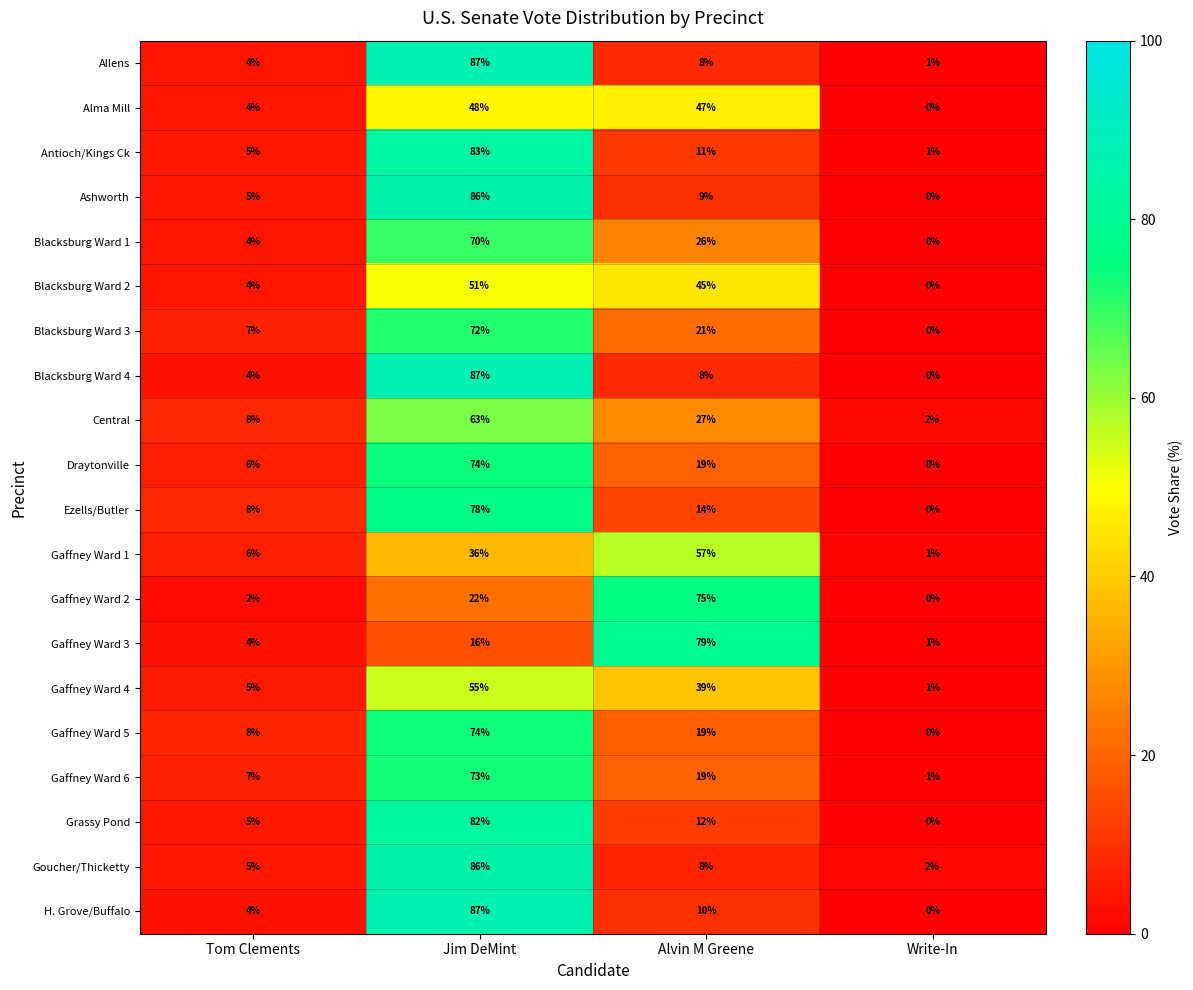

What is the difference between the highest and lowest values at Tom Clements?

6